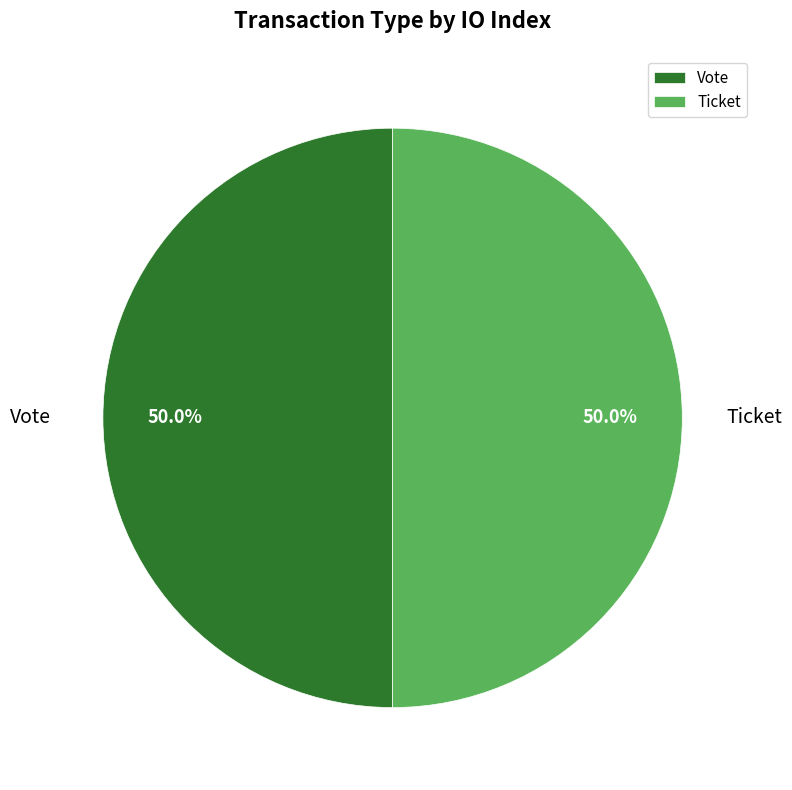

How much of the chart is everything except Ticket?

50.0%